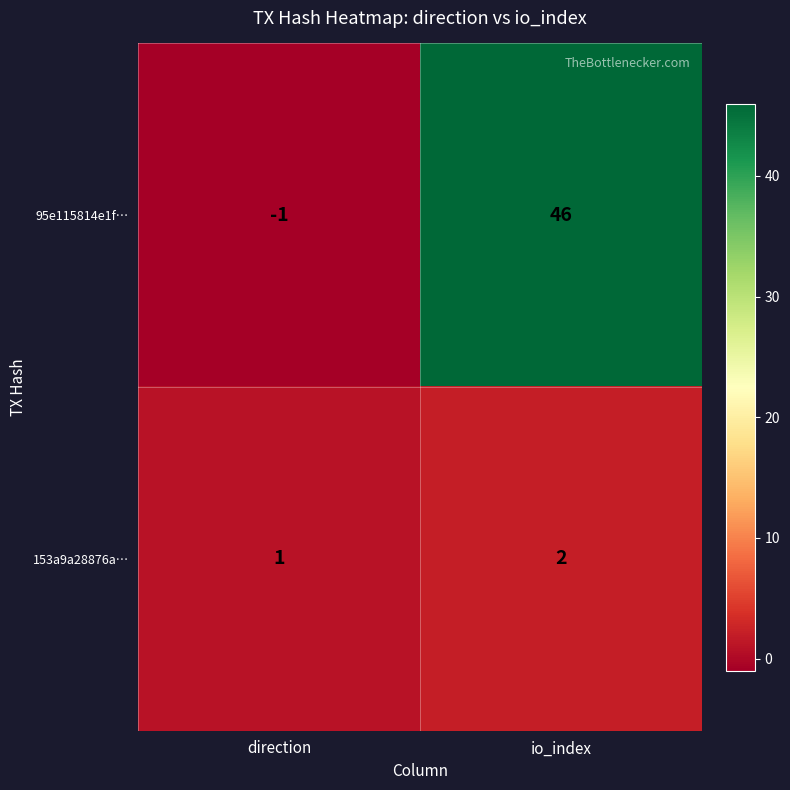

At how many categories does at least one series exceed 28?

1